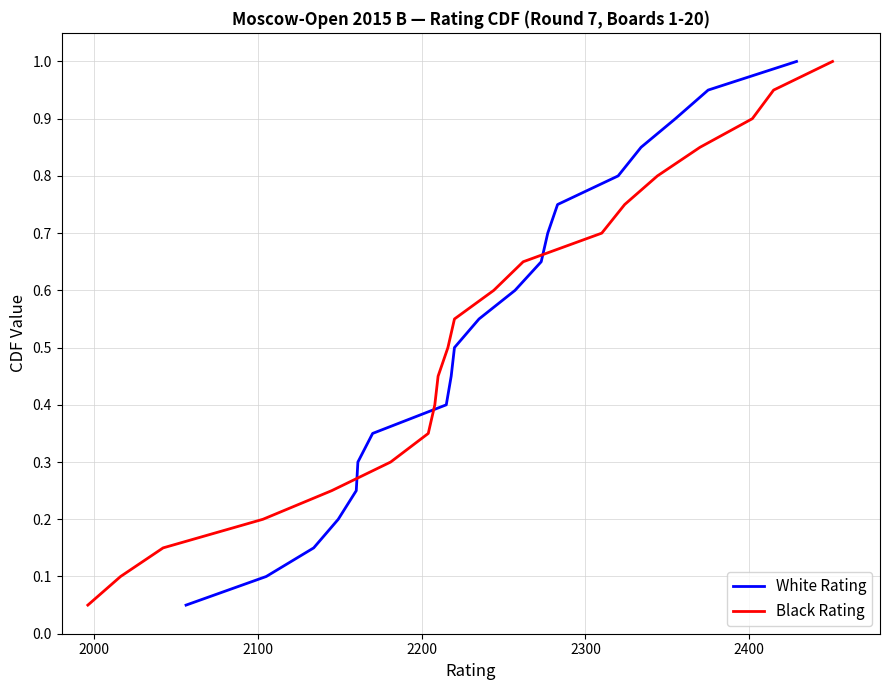

List the series in order of their peak value, highest first.

White Rating, Black Rating